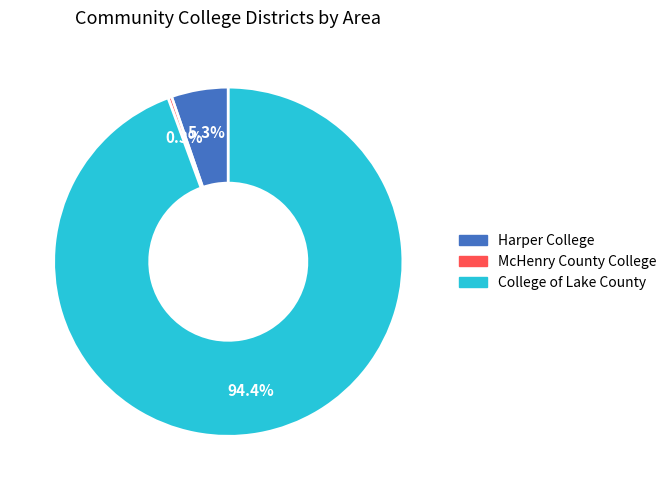

Do Harper College and McHenry County College together represent more than half of the pie?

No